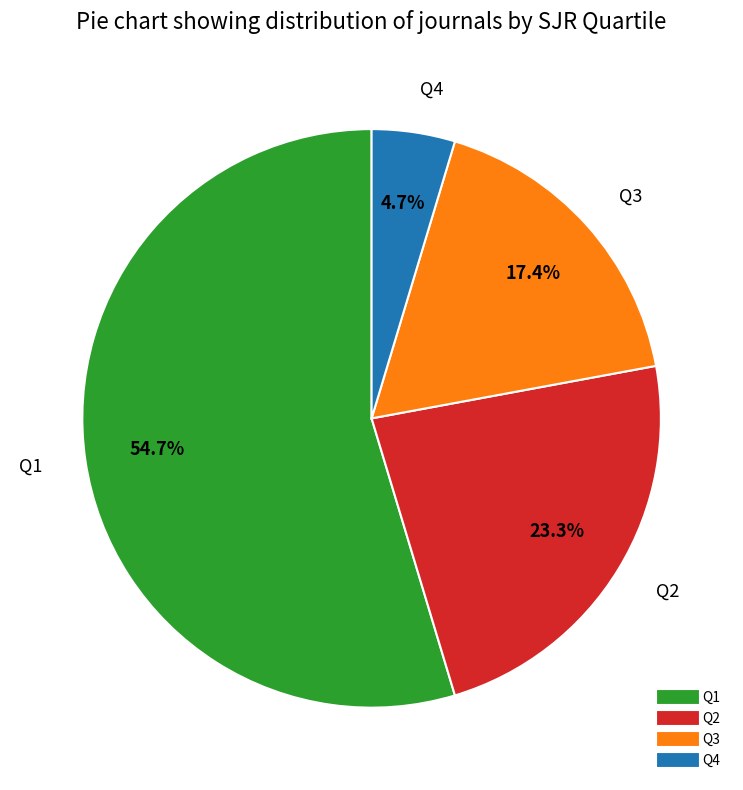

Rank the categories by value from lowest to highest.

Q4, Q3, Q2, Q1